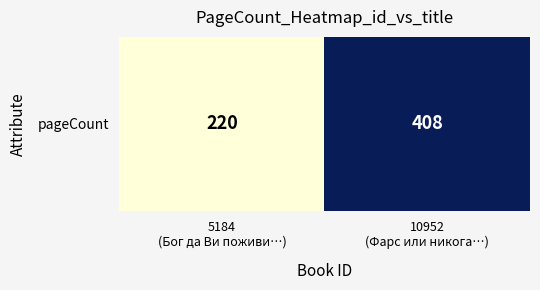

Where is the data nearest to the value 314?

5184
(Бог да Ви поживи…)